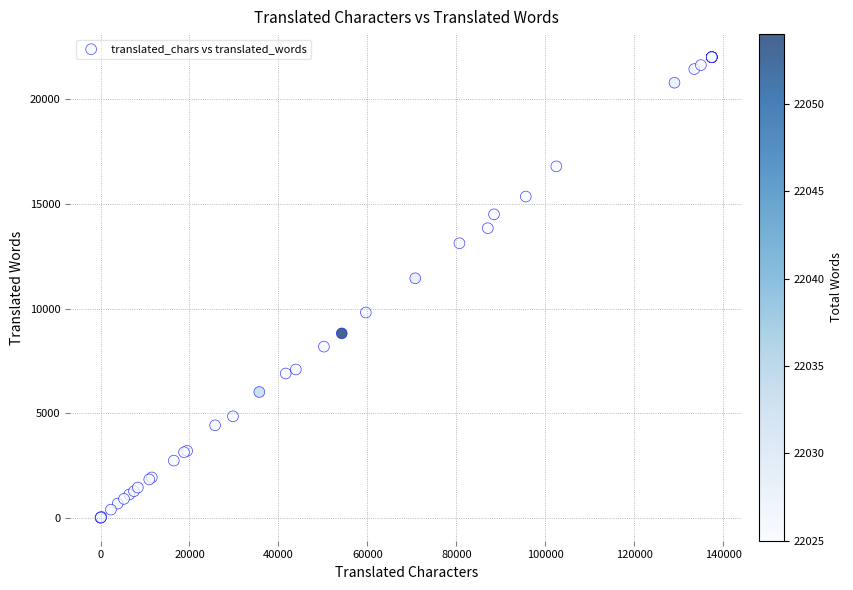

What Y value in the scatter plot is closest to 11013?

11449